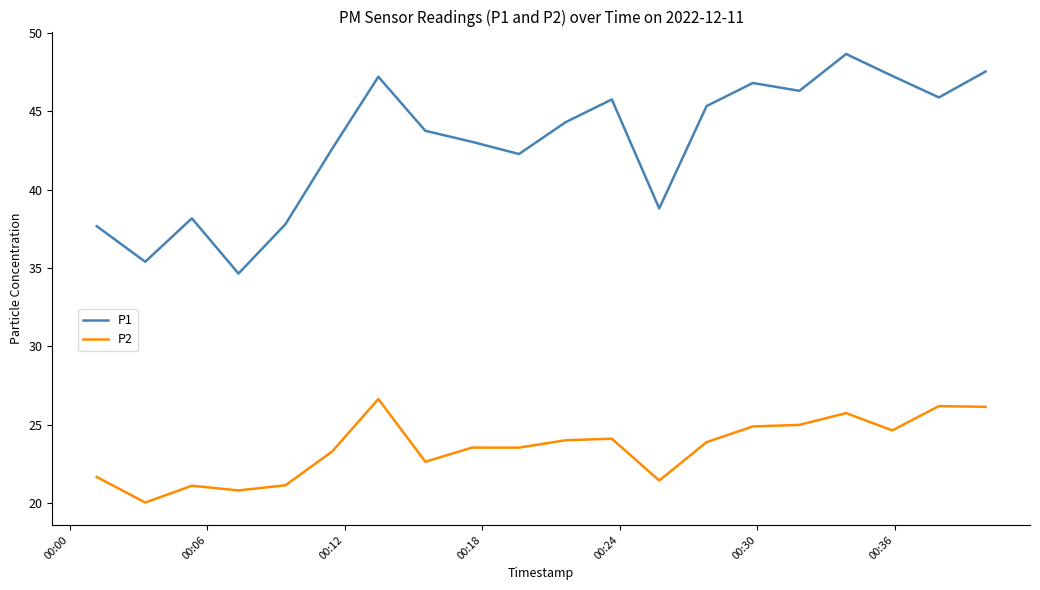

Which series has the largest range (max minus min)?

P1